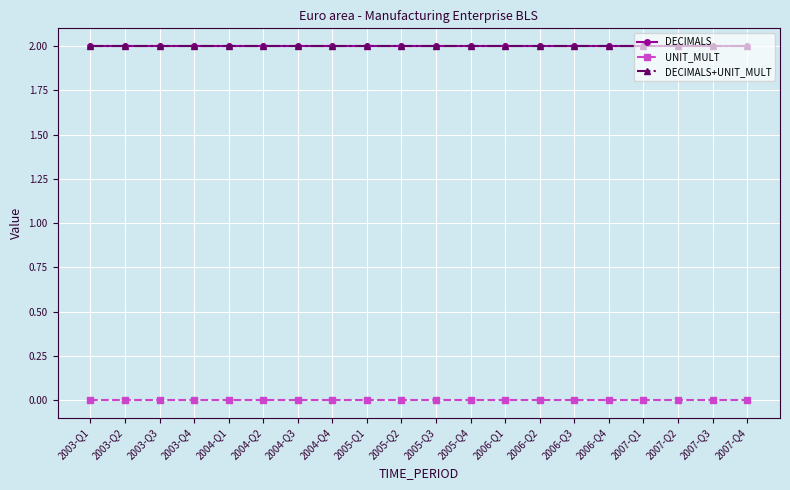

What is the label of the 1st point from the left?

2003-Q1